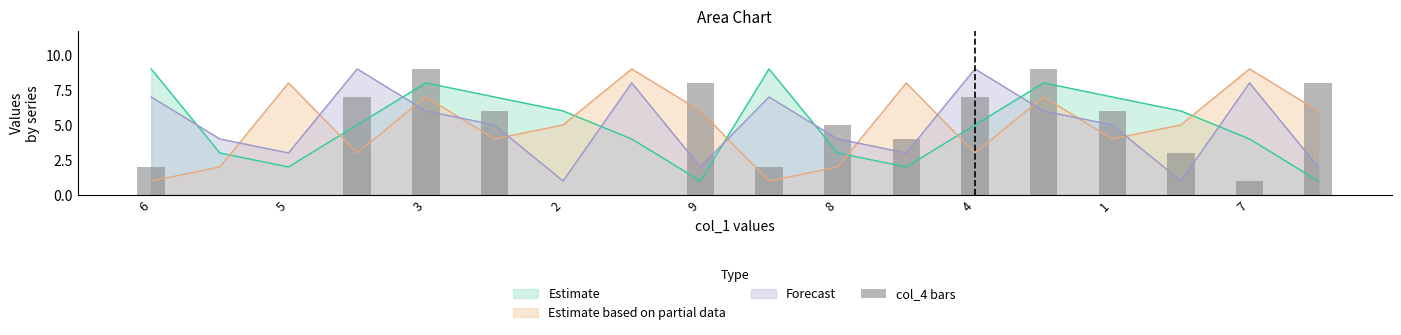

Count the number of values greater than 5.

8